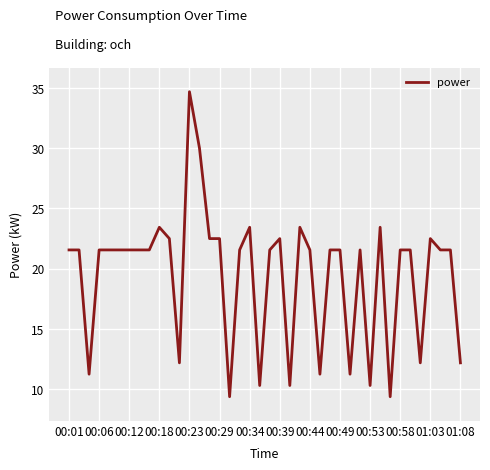

What is the greatest value displayed?

34.7